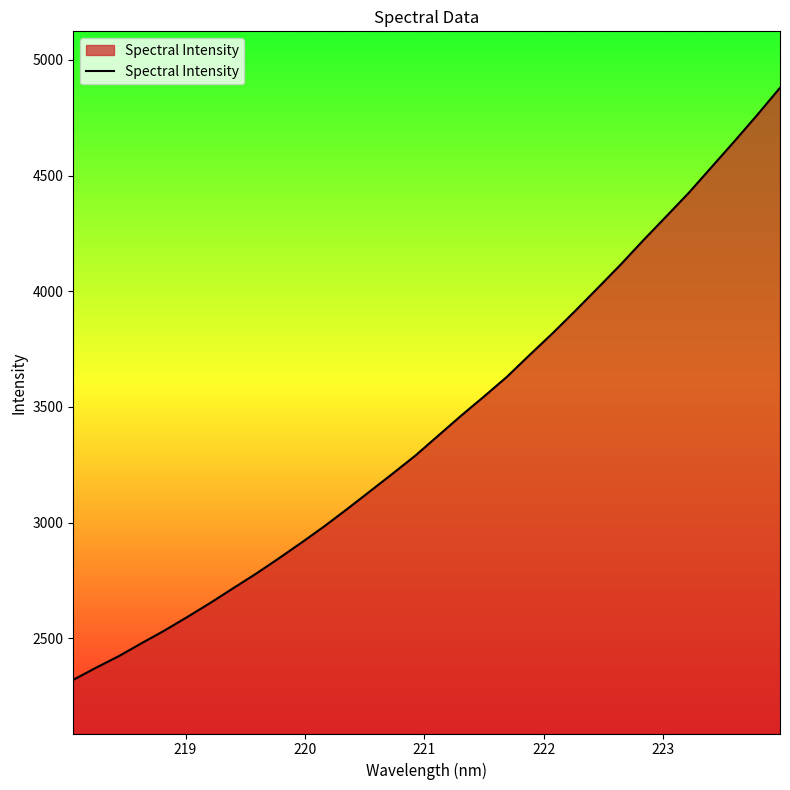

What is the greatest value displayed?

4879.3